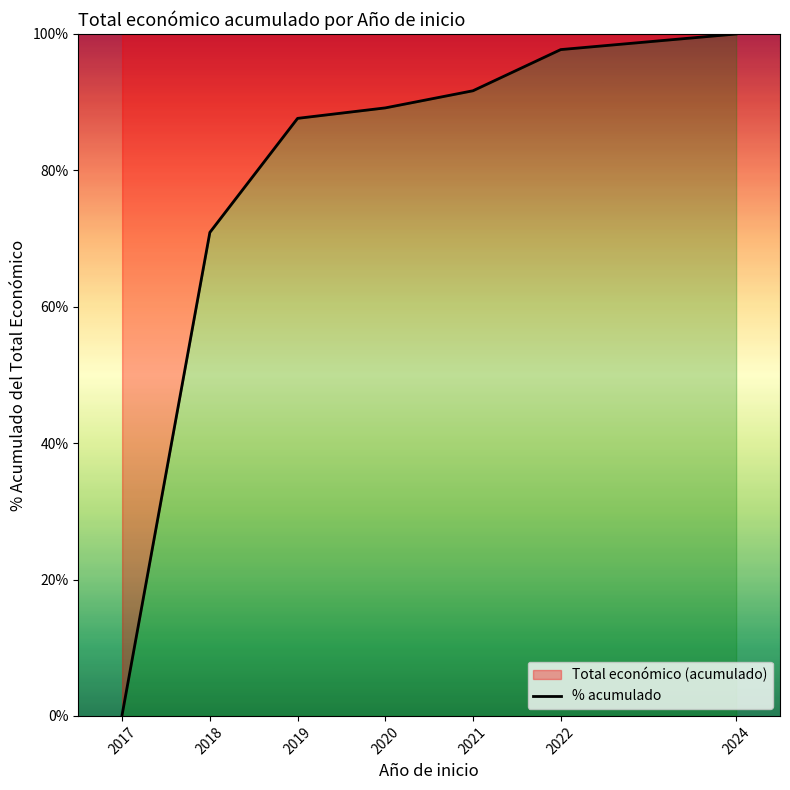

Reading left to right, what are all the values shown in this chart?

0.2	70.9	87.6	89.2	91.7	97.7	100.0